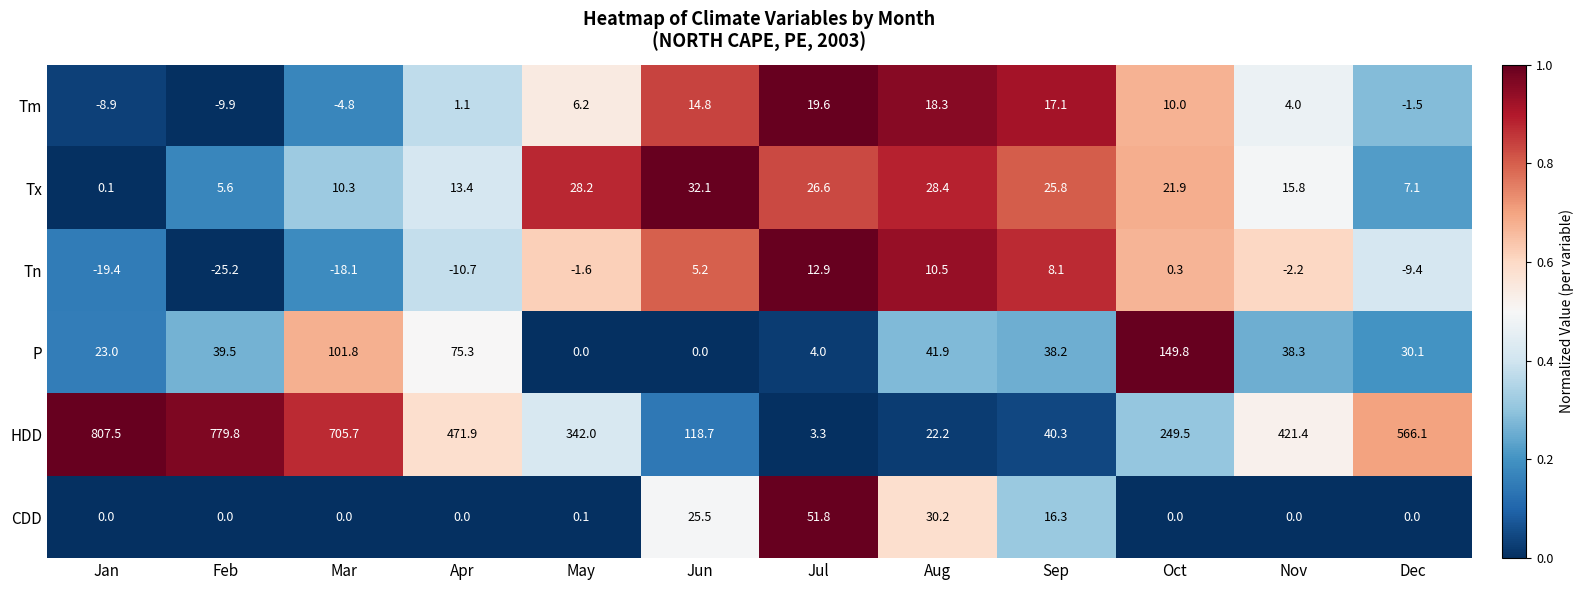

What is the difference between the second highest and minimum values in the Tn series?

35.7